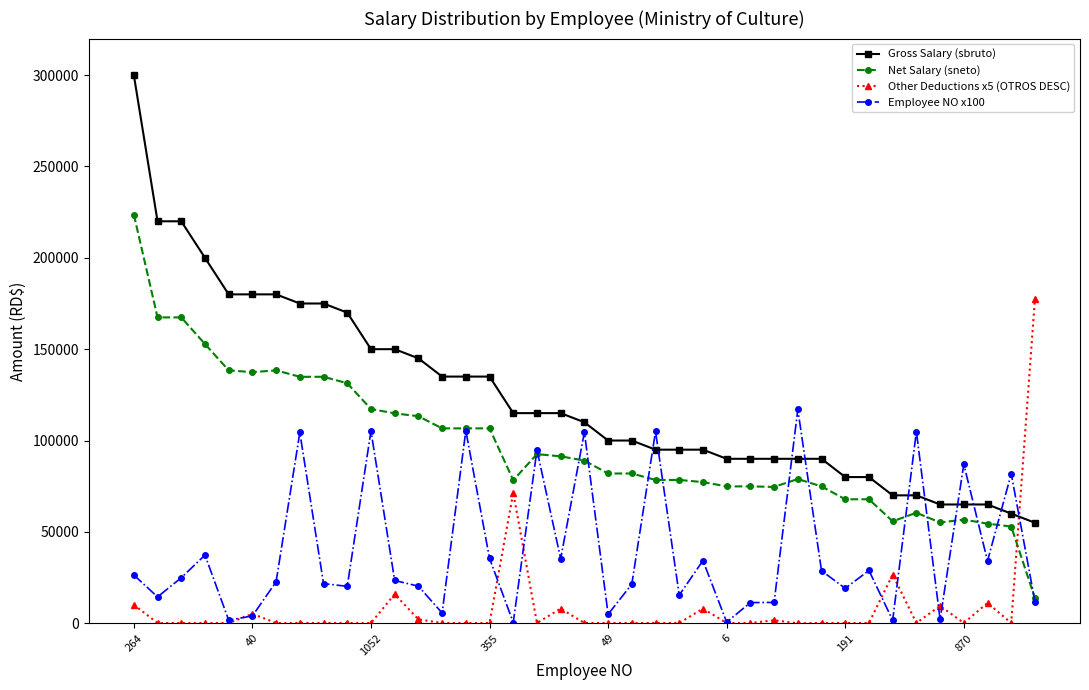

How many lines are shown in the chart?

4